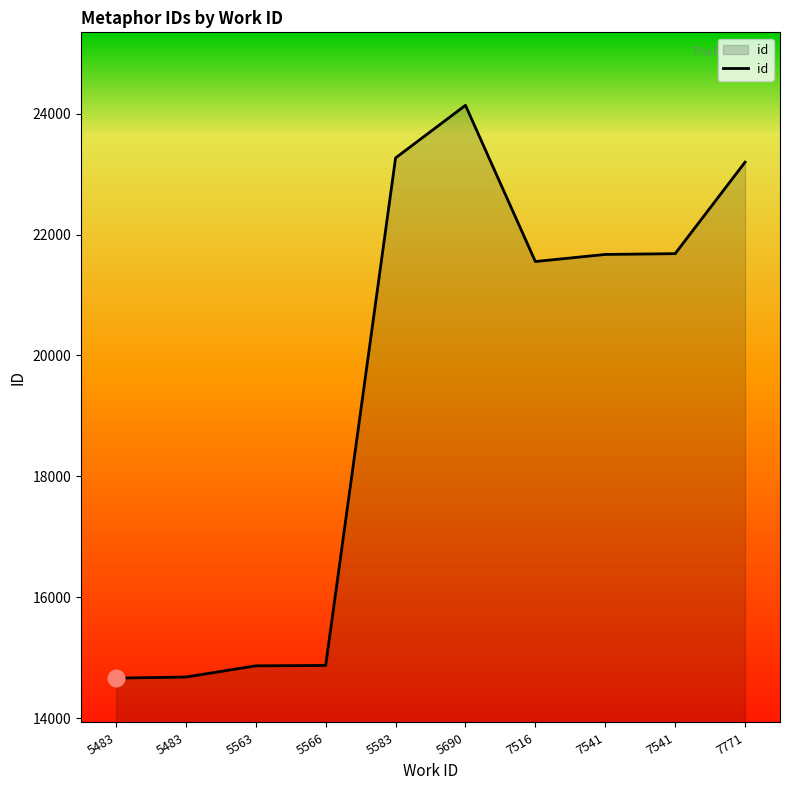

Where is the data nearest to the value 19401?

7516